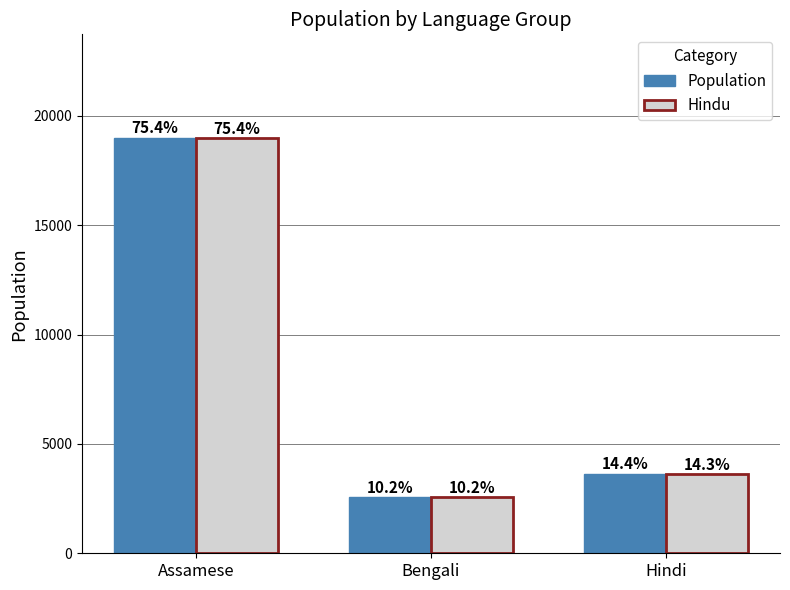

Are the bars horizontal?

No